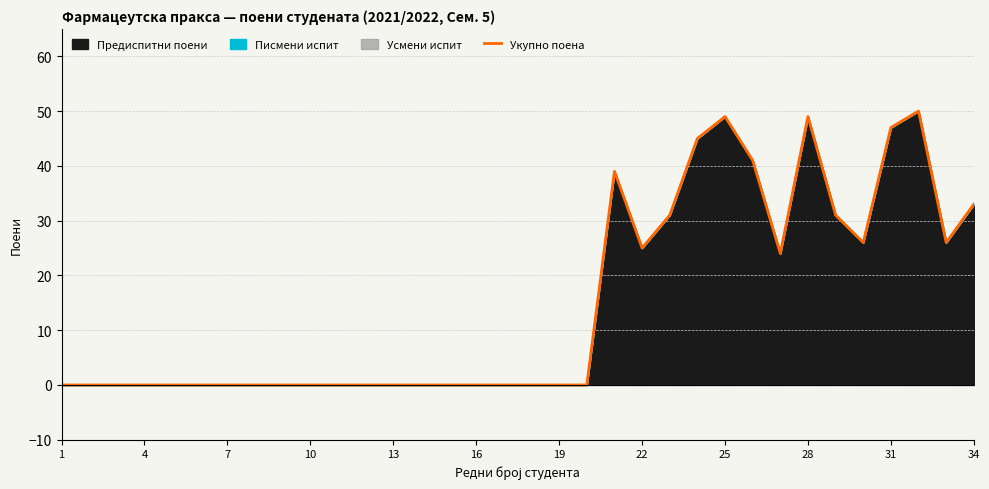

What is the difference between the maximum and minimum values?

50